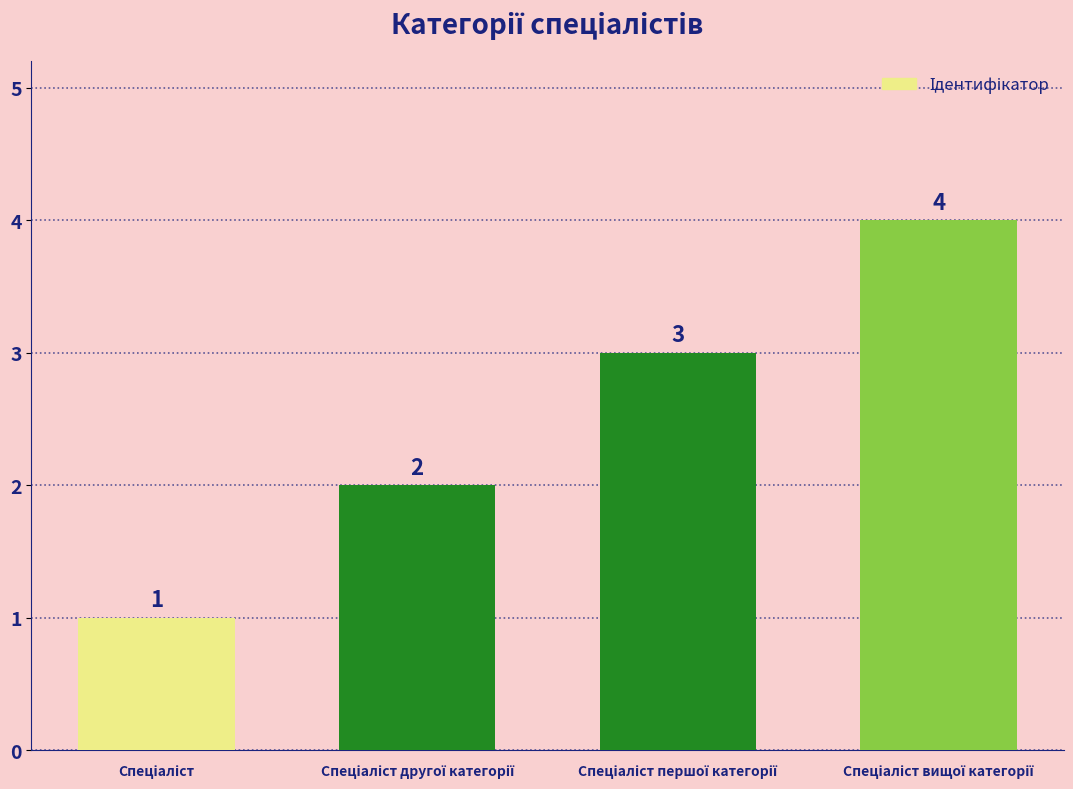

What is the value of the 4th bar from the left?

4